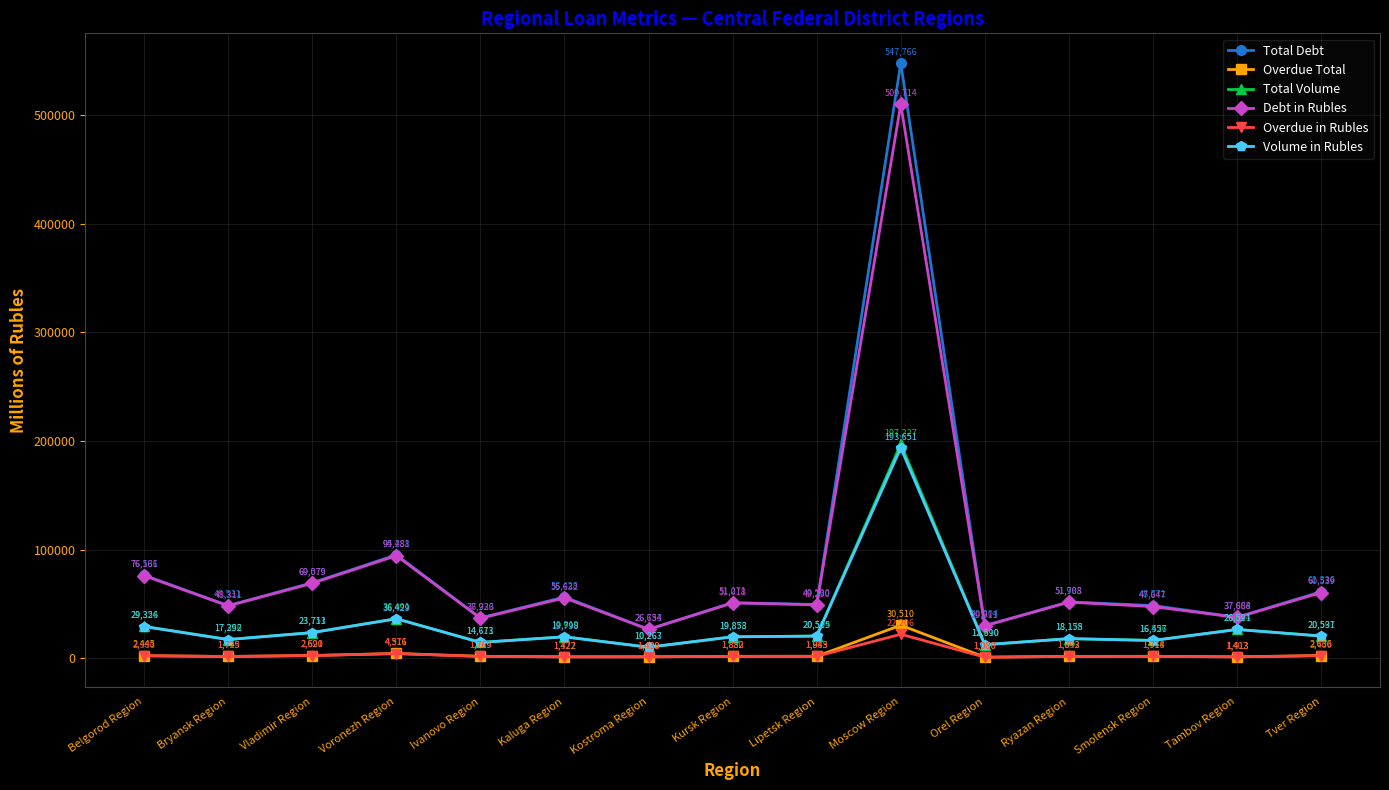

What is the label of the 6th point from the right?

Moscow Region